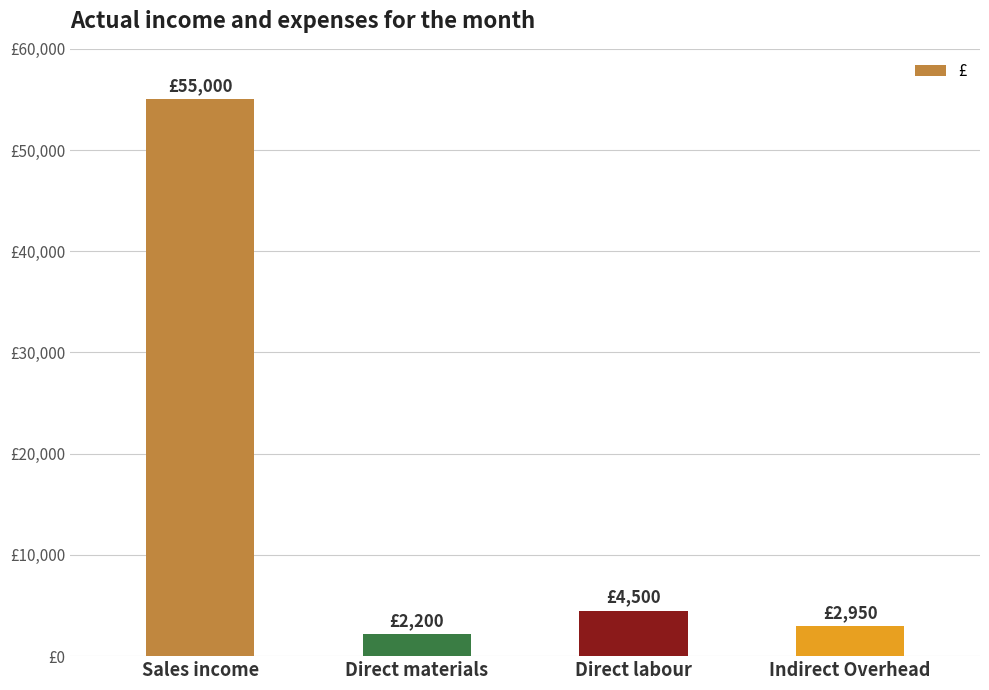

What position from the left is Direct materials?

2